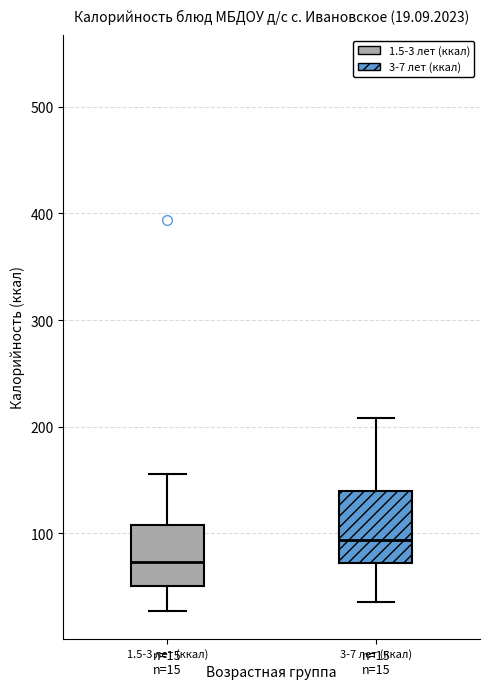

Which box has the highest median line?

3-7 лет (ккал)